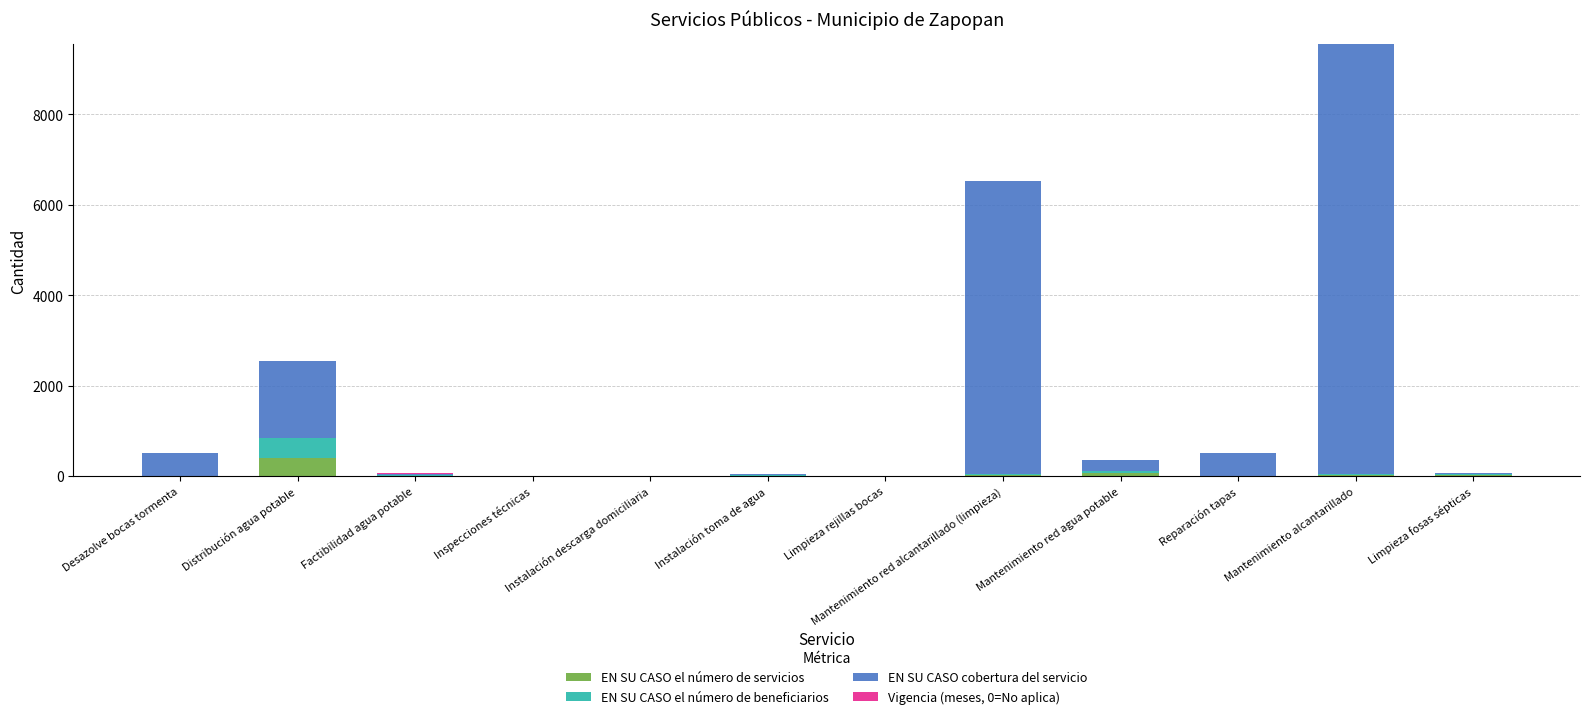

At which category is the sum across all series the highest?

Mantenimiento alcantarillado